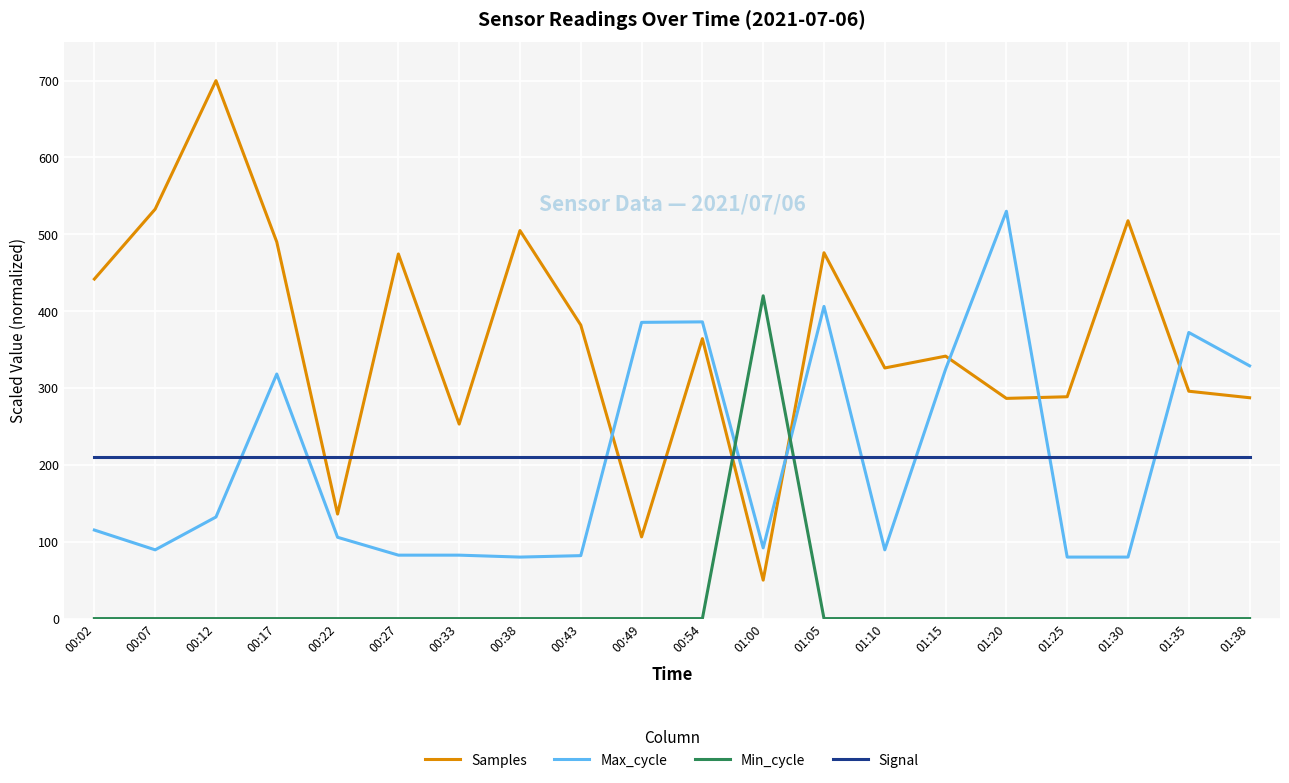

Is the value of Samples at 00:27 greater than the value of Max_cycle at 01:05?

Yes